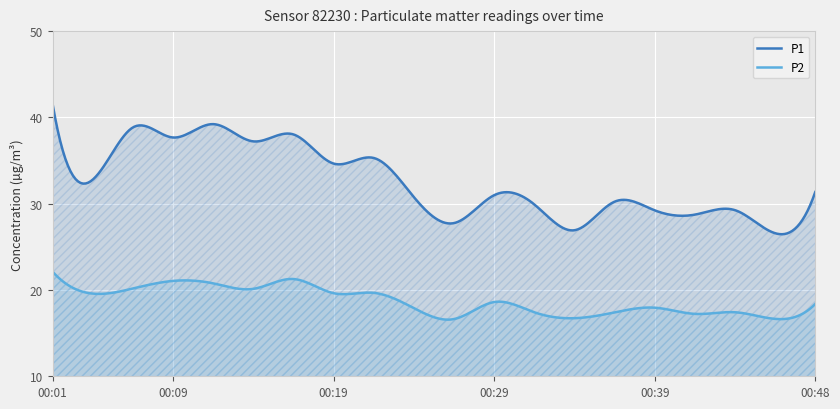

Reading left to right, what are all the values shown in this chart?

P1: 41.6	32.8	38.8	37.7	39.2	37.2	38.0	34.6	35.3	30.8	27.8	31.0	29.9	26.9	30.2	29.2	28.7	29.2	26.6	31.4
P2: 22.1	19.6	20.2	21.1	20.8	20.1	21.3	19.6	19.7	17.9	16.6	18.6	17.4	16.7	17.4	17.9	17.2	17.4	16.6	18.4